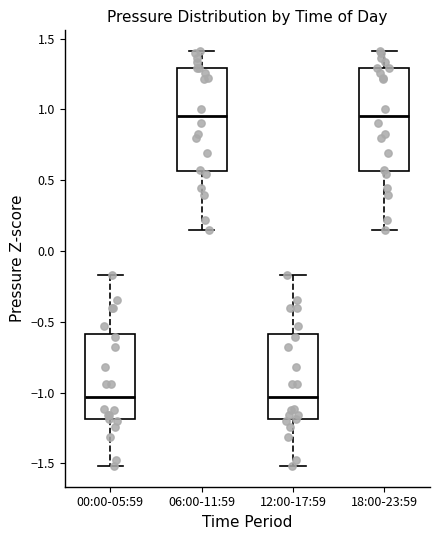

Reading left to right, read every box against the y-axis: the position of its median line, the range the box covers, and the ends of its whiskers. The values are not printed on the chart, so give them approximately, as read against the axis.

00:00-05:59: median -1.05, box -1.20 to -0.60, whiskers -1.50 to -0.15
06:00-11:59: median 0.95, box 0.55 to 1.30, whiskers 0.15 to 1.40
12:00-17:59: median -1.05, box -1.20 to -0.60, whiskers -1.50 to -0.15
18:00-23:59: median 0.95, box 0.55 to 1.30, whiskers 0.15 to 1.40